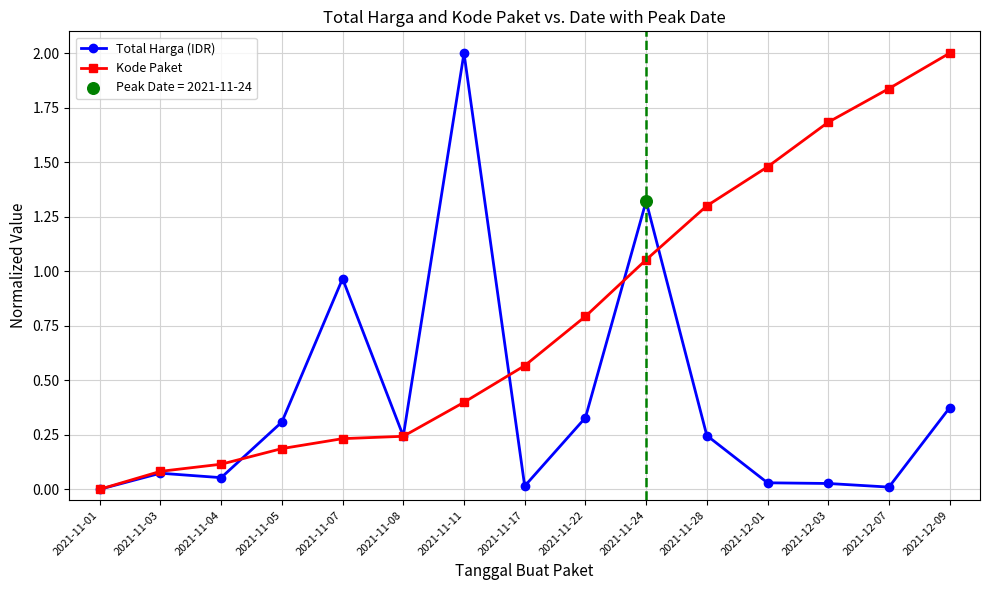

Which series changed the most between 2021-11-11 and 2021-12-03?

Total Harga (IDR)